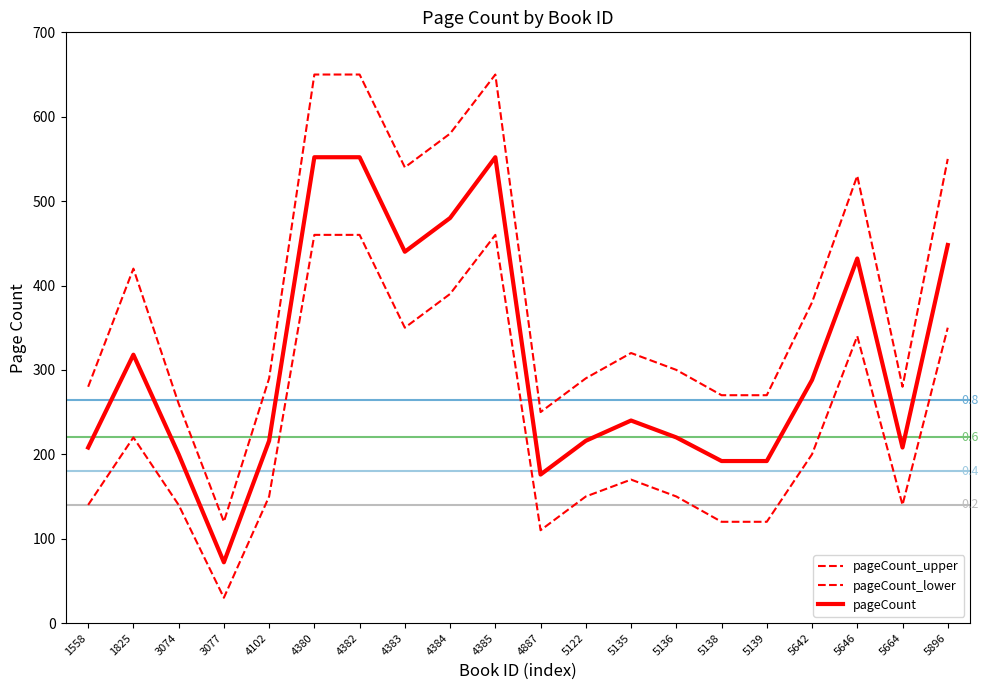

The pageCount_upper series shows 540 at 4383. True or false?

True